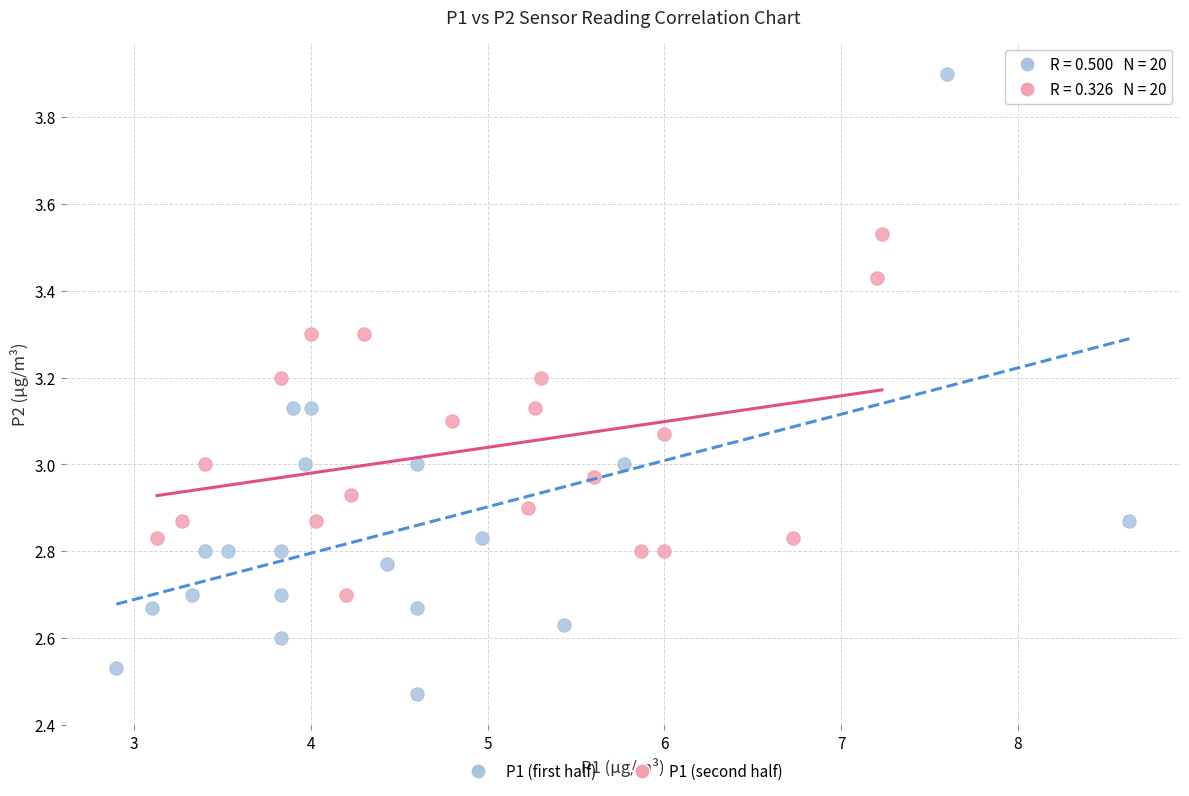

Which series reaches the maximum Y coordinate?

P1 (first half)